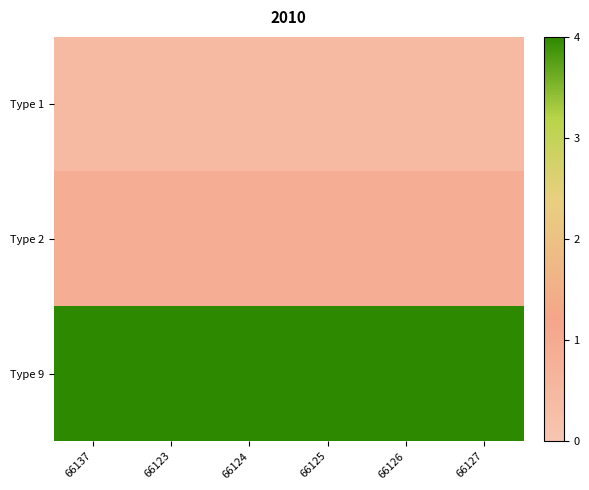

Reading left to right, list all the values displayed in this chart.

Type 1: 66137=0.4	66123=0.4	66124=0.4	66125=0.4	66126=0.4	66127=0.4
Type 2: 66137=0.9	66123=0.9	66124=0.9	66125=0.9	66126=0.9	66127=0.9
Type 9: 66137=4.0	66123=4.0	66124=4.0	66125=4.0	66126=4.0	66127=4.0